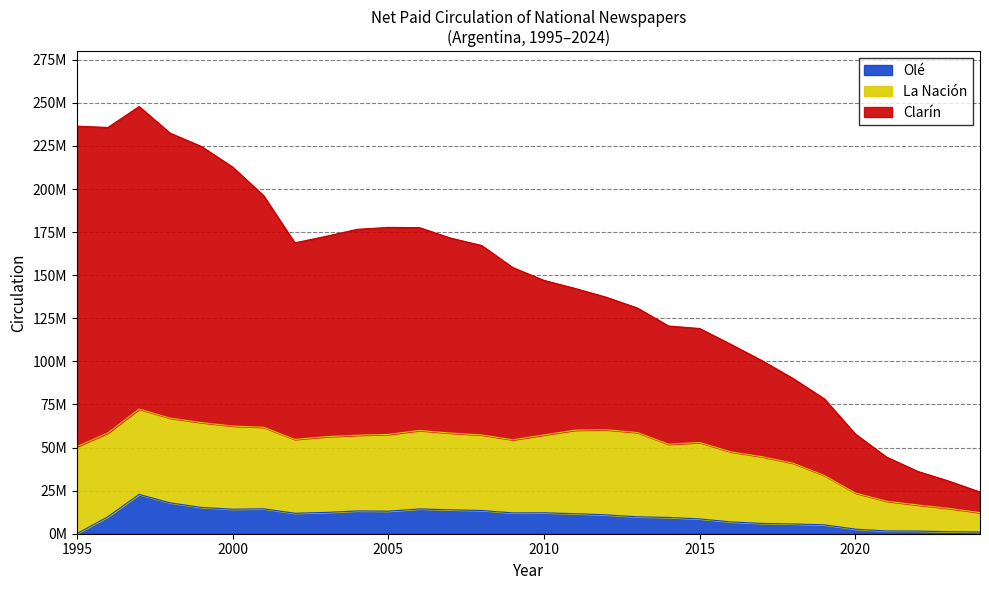

At which category does Olé reach its first local valley?

2000